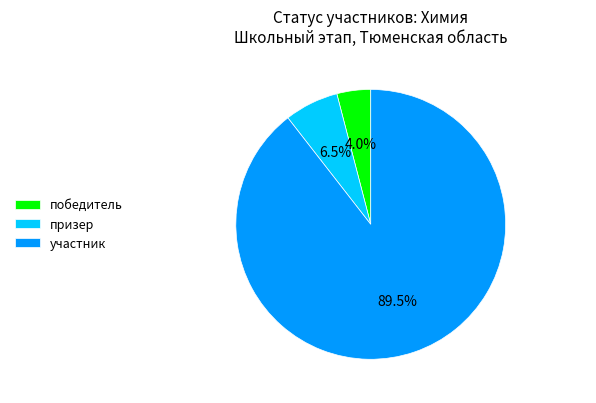

Which category has the biggest portion of the pie?

участник